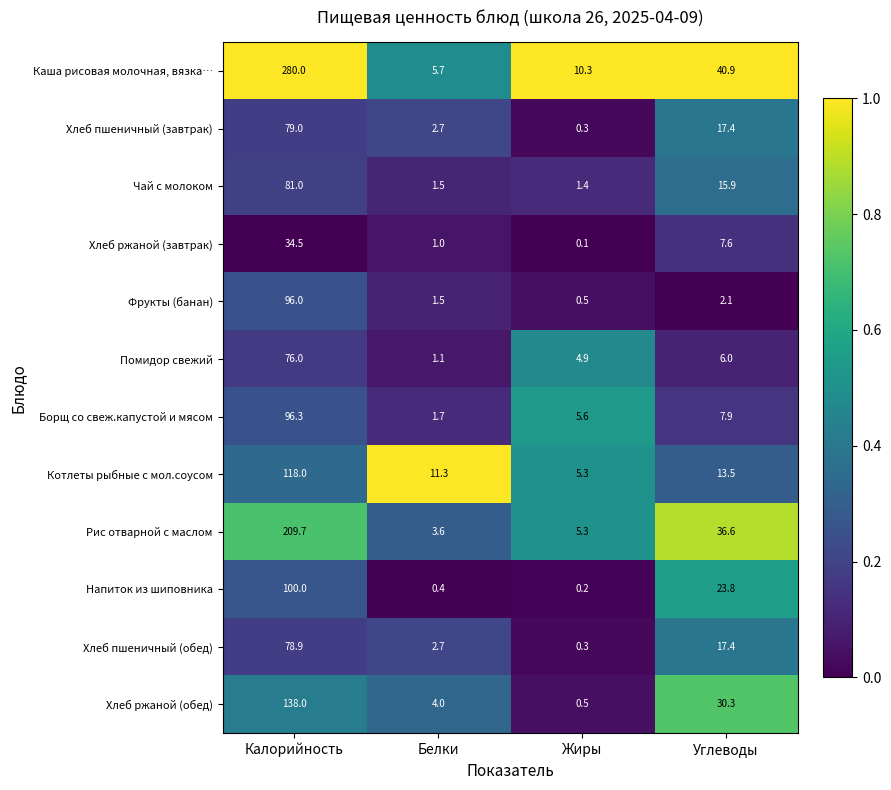

Is it true that Борщ со свеж.капустой и мясом equals 96.3 at Калорийность?

True